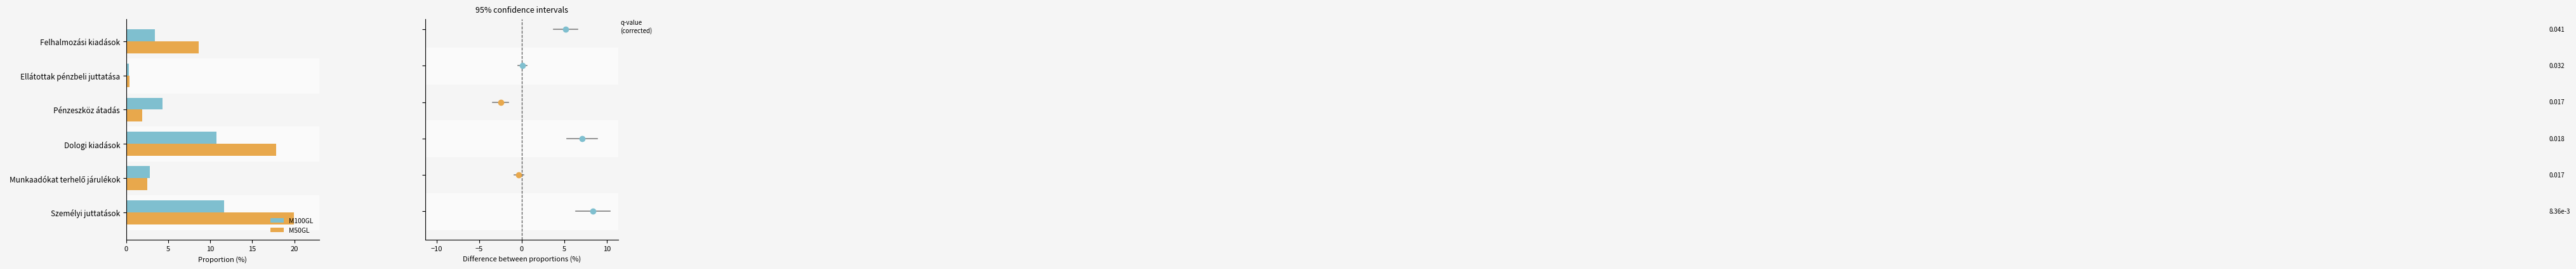

At how many categories does at least one series exceed 8?

3